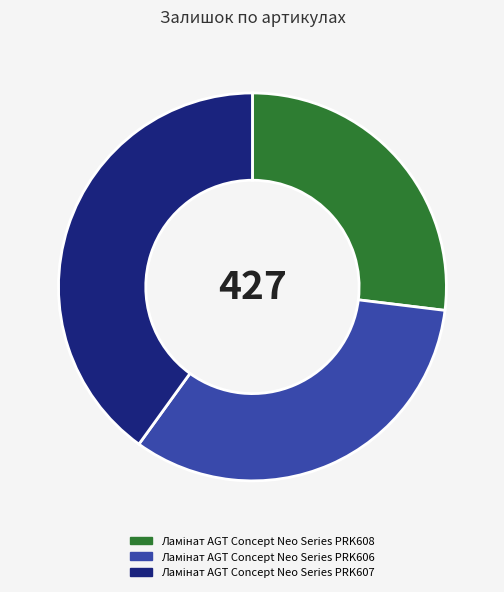

Does any single category account for the majority?

No